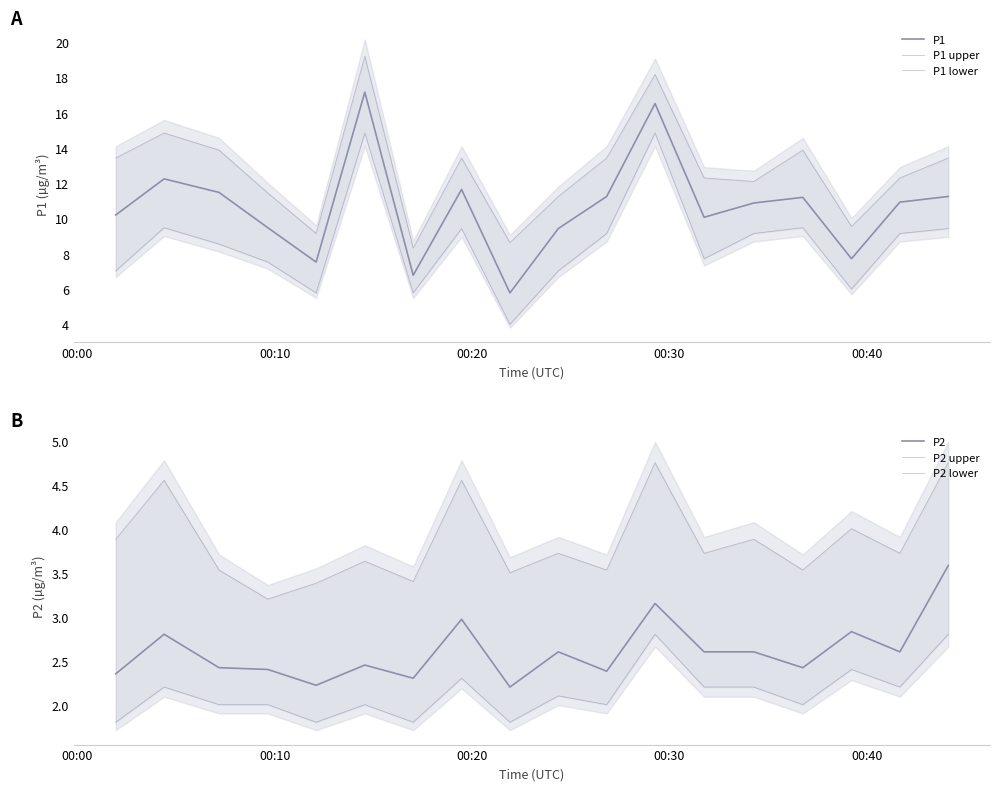

How many interior local peaks does the P1 upper series have?

5